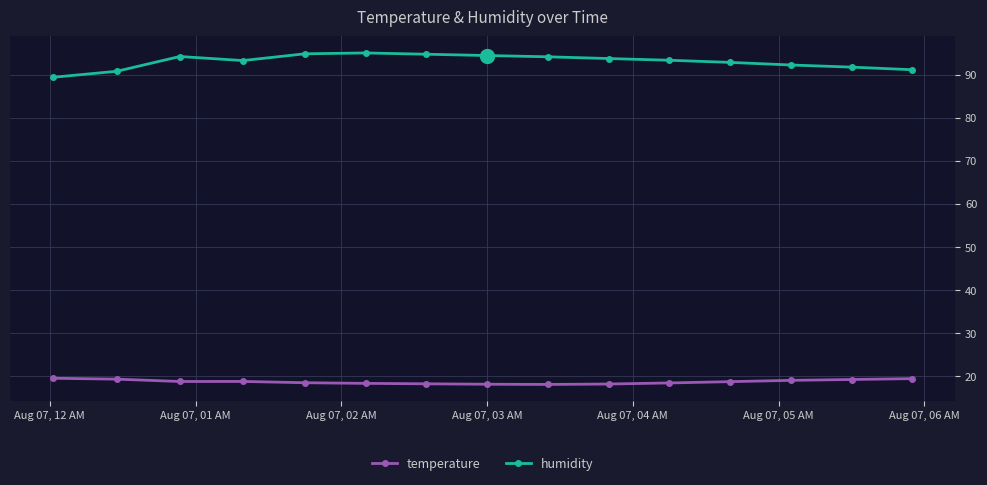

At how many categories does at least one series exceed 88?

15